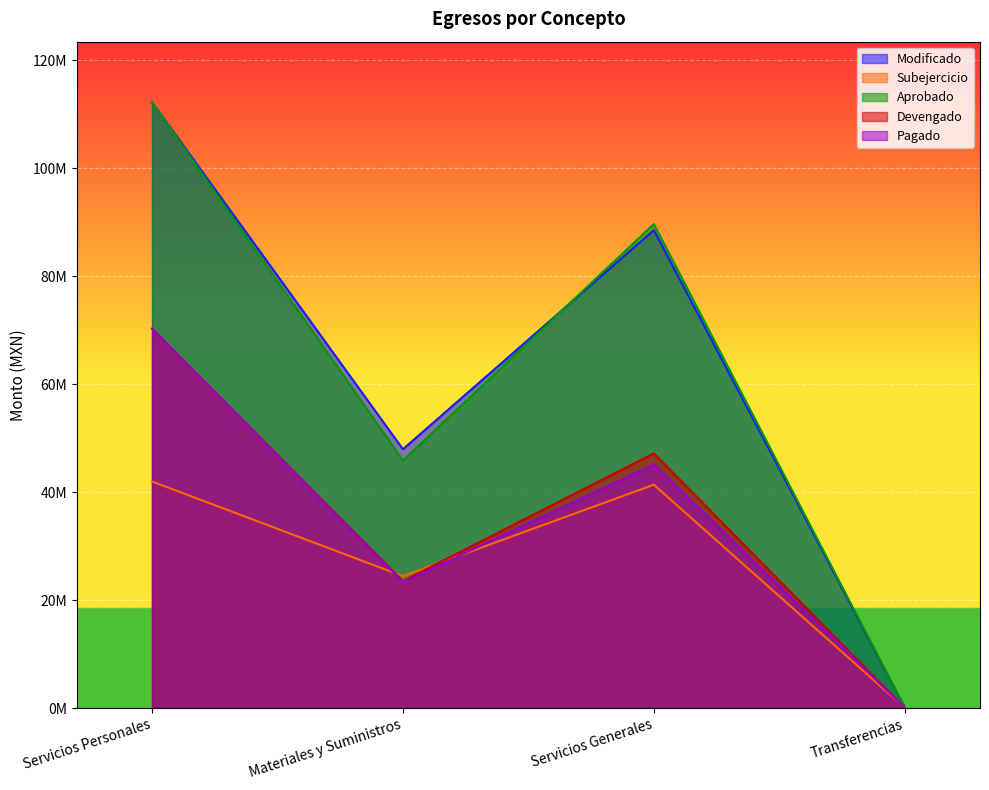

Which series has the largest total across all categories?

Modificado